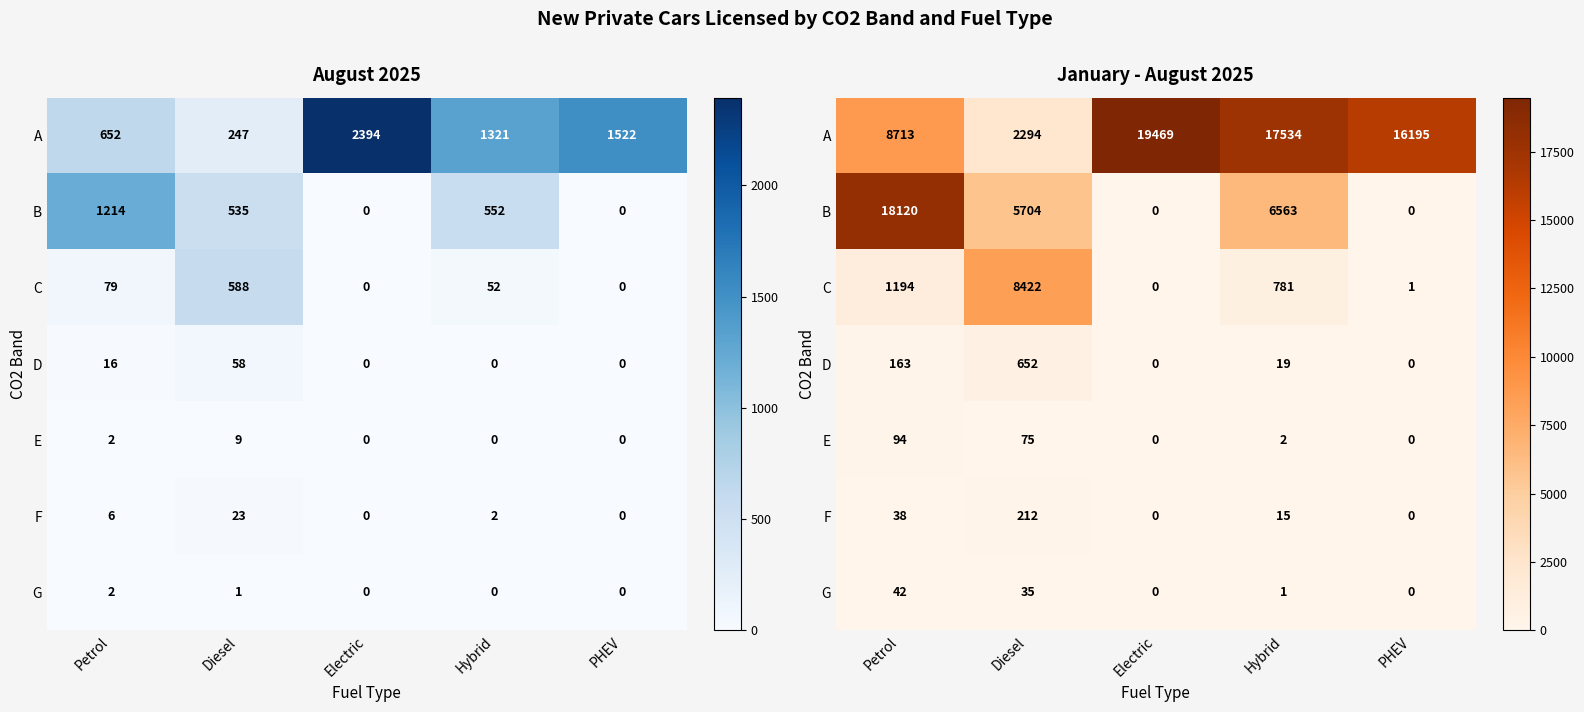

What is the average value of the F series?

53